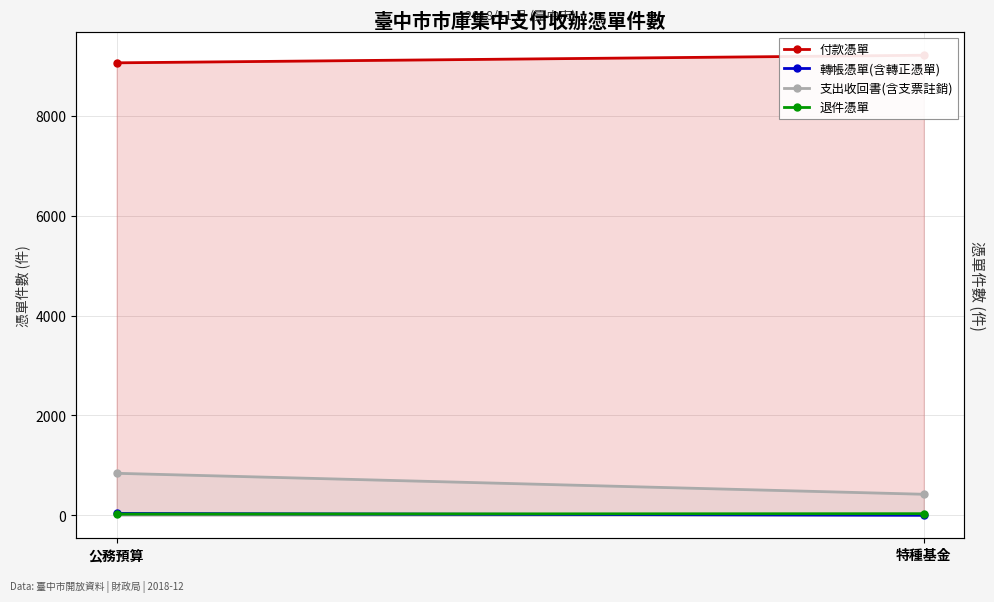

What is the difference between the 支出收回書(含支票註銷) values at 特種基金 and 公務預算?

420